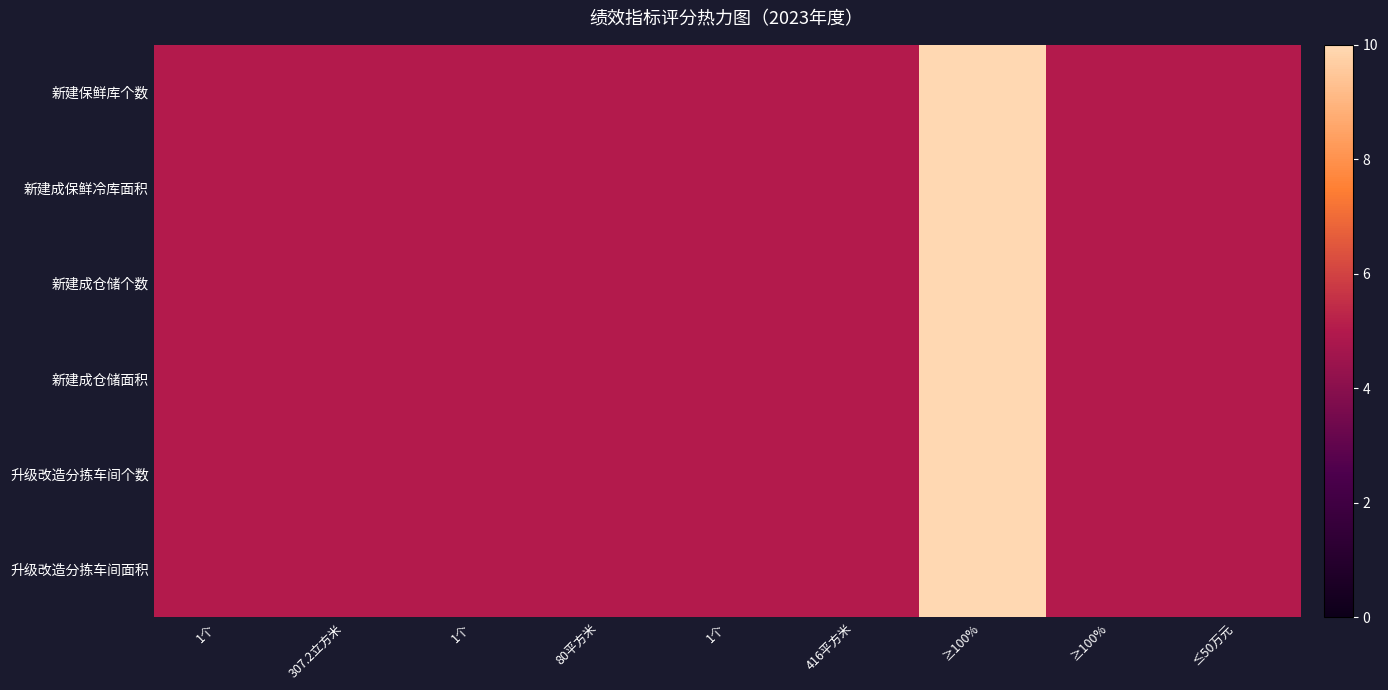

What is the minimum value shown in the chart?

0.5